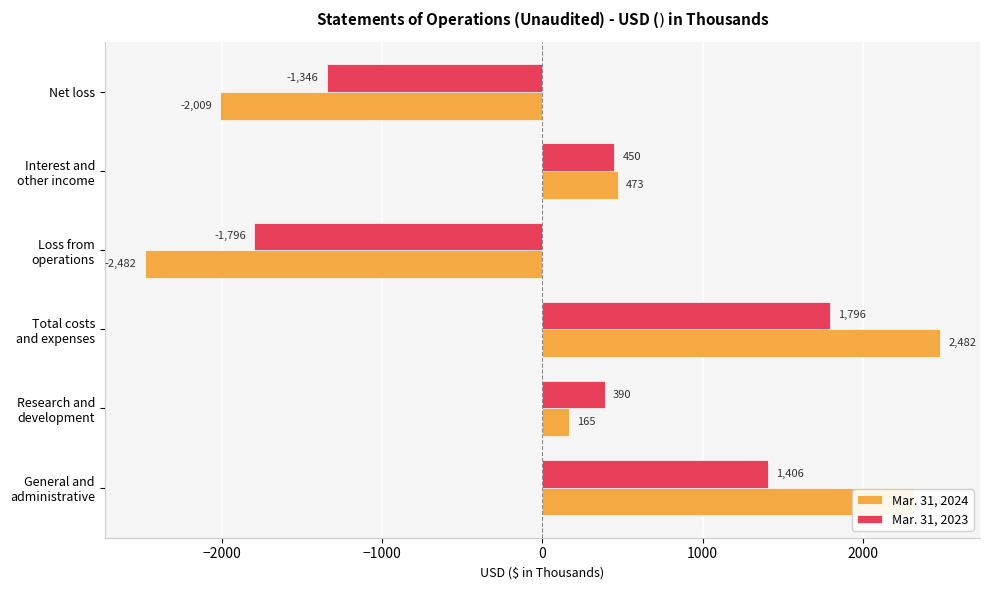

Which series has the largest range (max minus min)?

Mar. 31, 2024